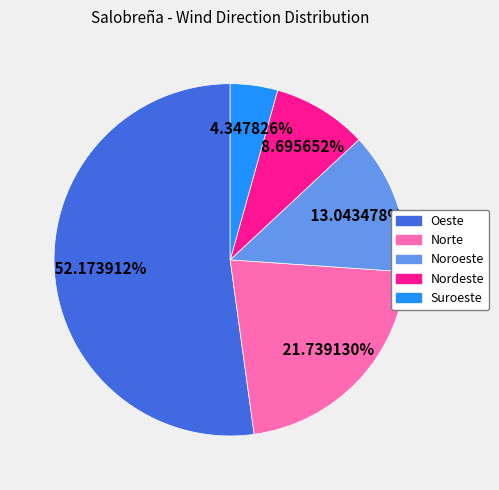

True or false: Suroeste accounts for 4% of the total.

True